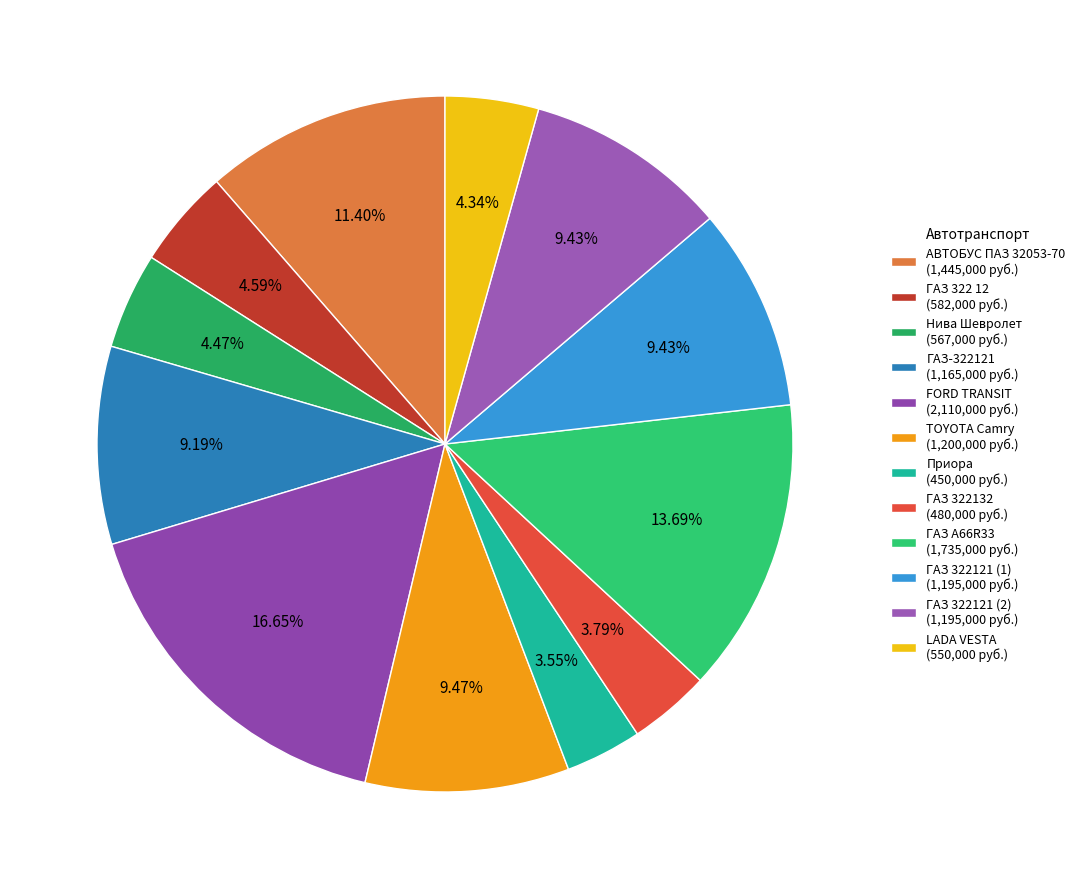

How many slices are in this pie chart?

12